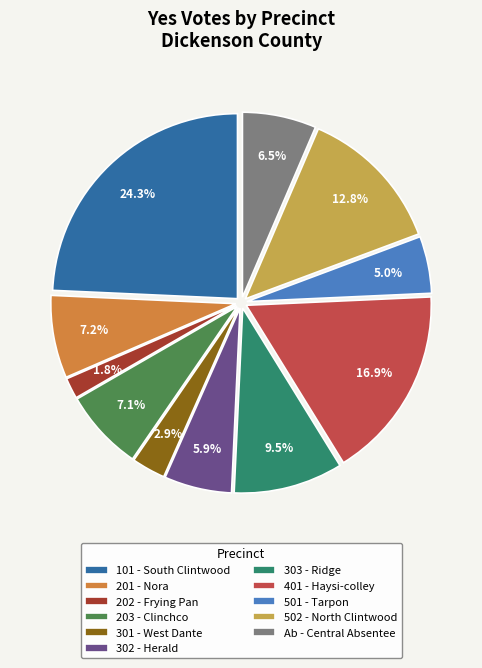

Which has a higher value, 401 - Haysi-colley or 502 - North Clintwood?

401 - Haysi-colley